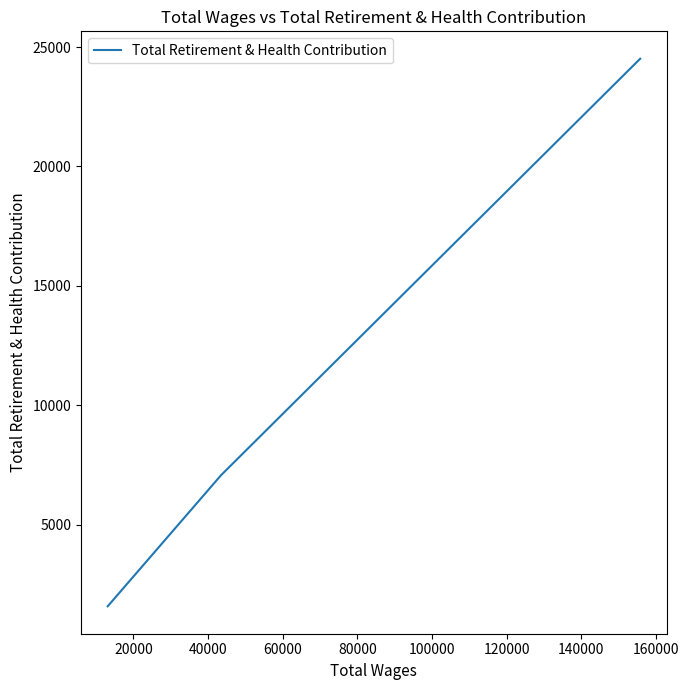

What is the difference between the second highest and minimum values?

5495